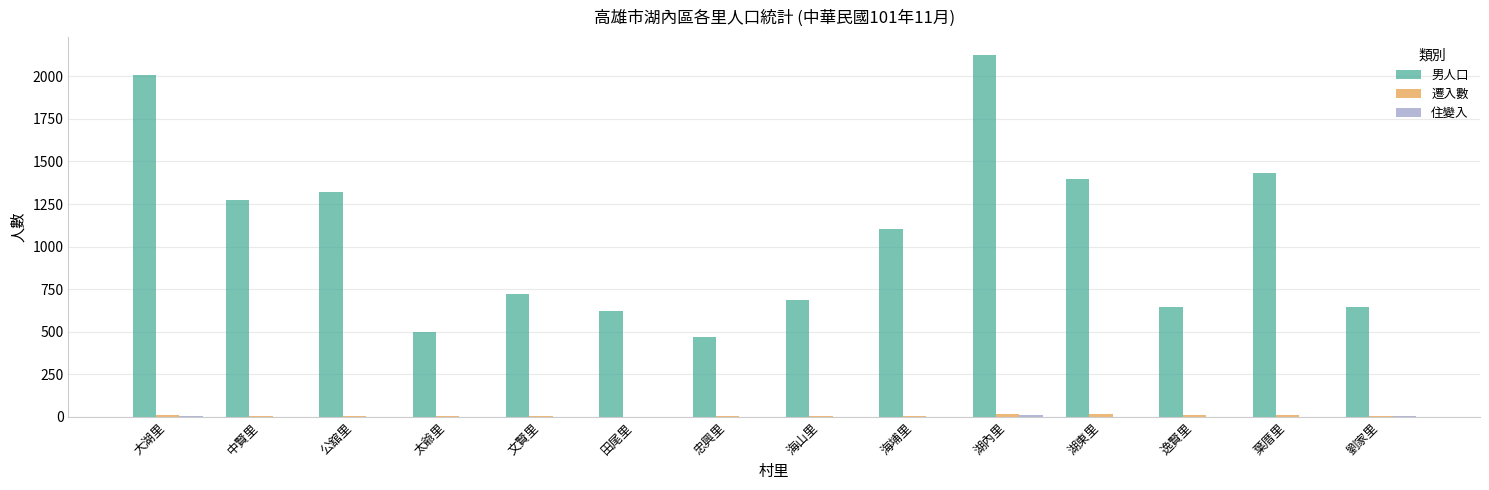

At which label does 男人口 reach its peak?

湖內里